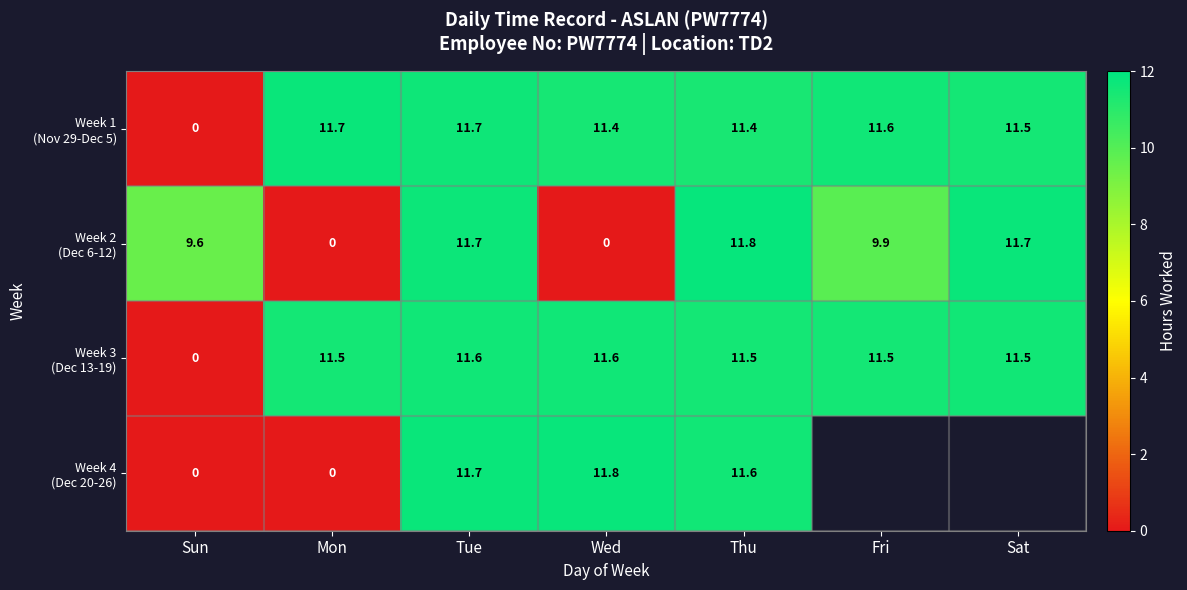

How many distinct data groups are displayed?

4